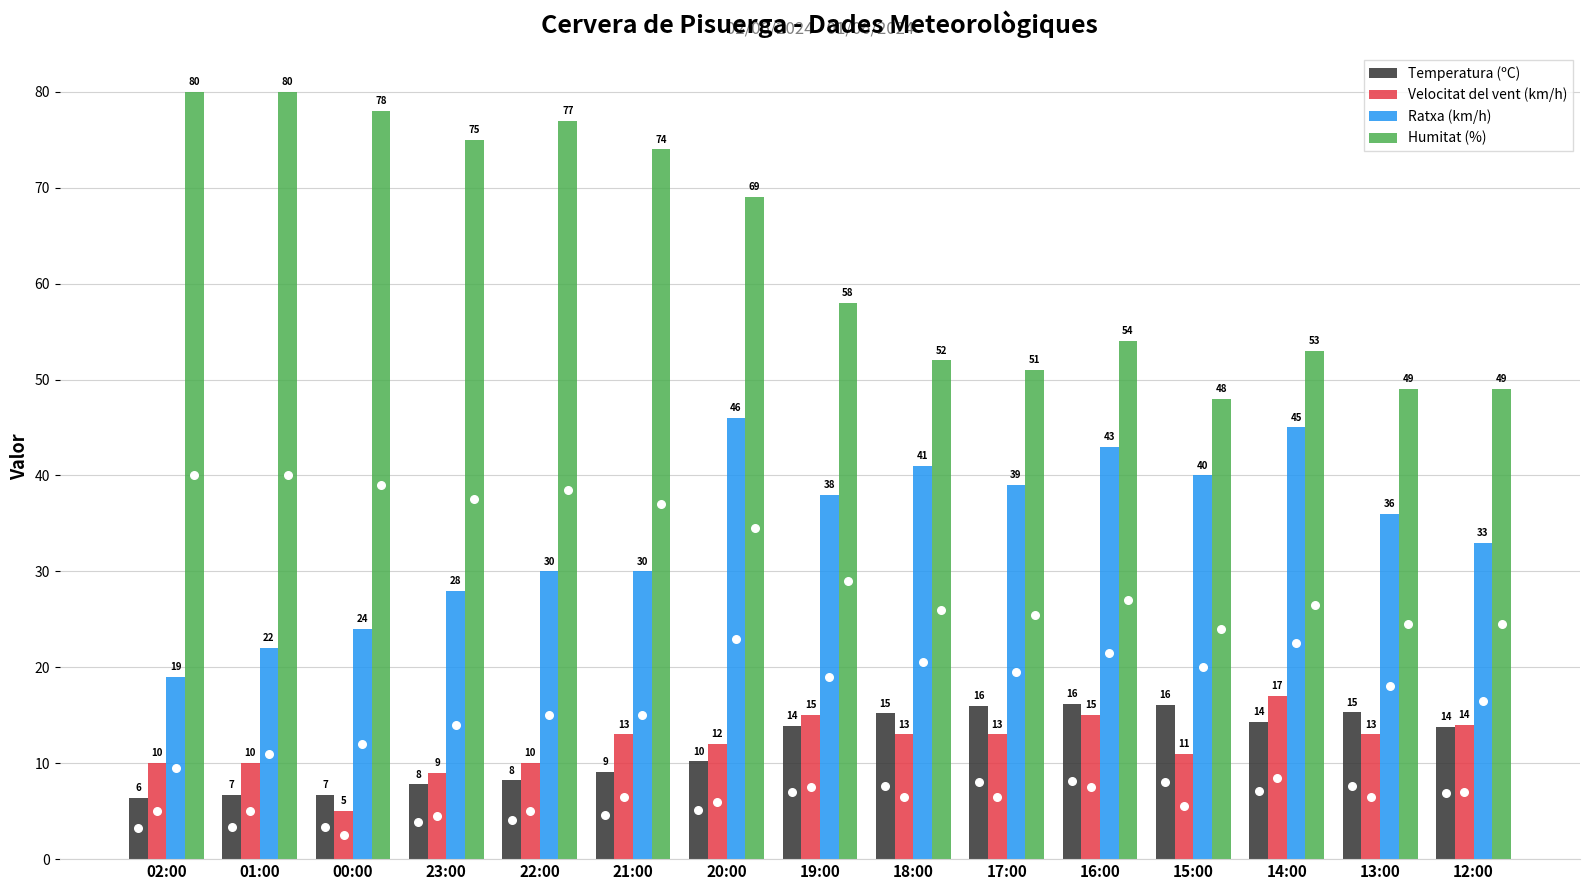

Is the value of Velocitat del vent (km/h) at 02:00 greater than the value of Ratxa (km/h) at 21:00?

No